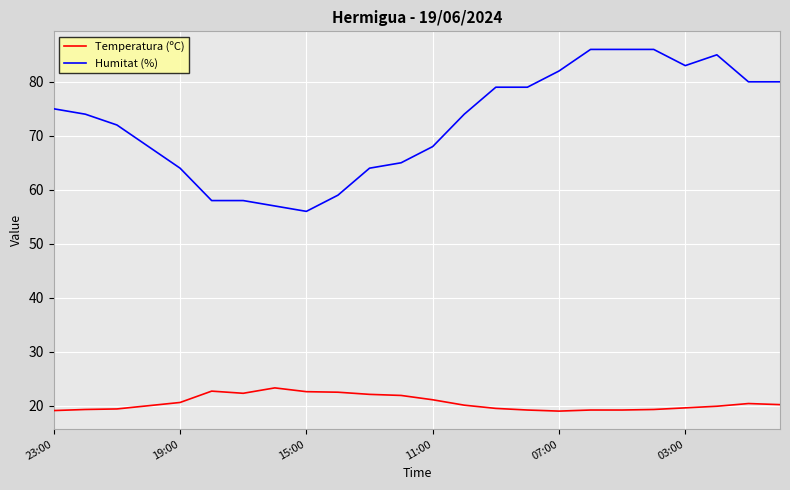

Which series has the largest total across all categories?

Humitat (%)